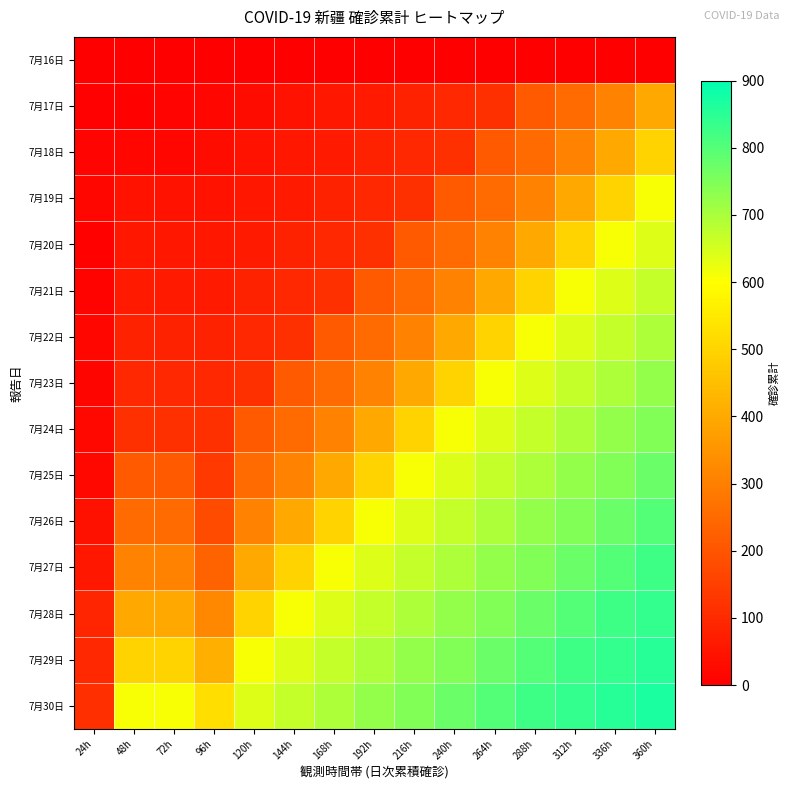

What is the difference between the highest and lowest values at 24h?

111